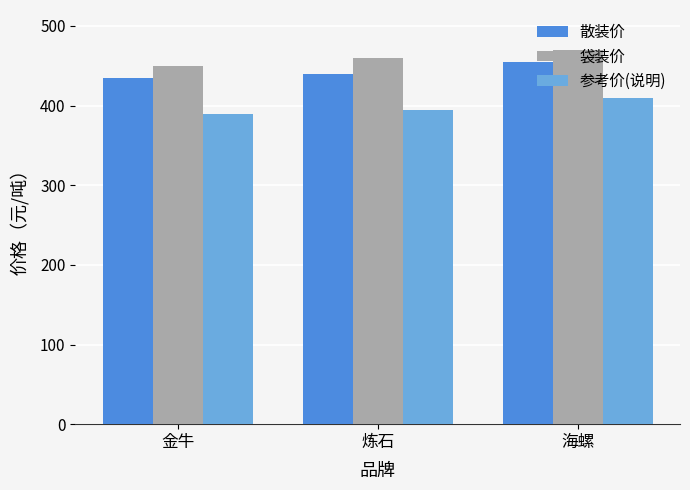

Rank the series at 炼石 from highest to lowest value.

袋装价, 散装价, 参考价(说明)